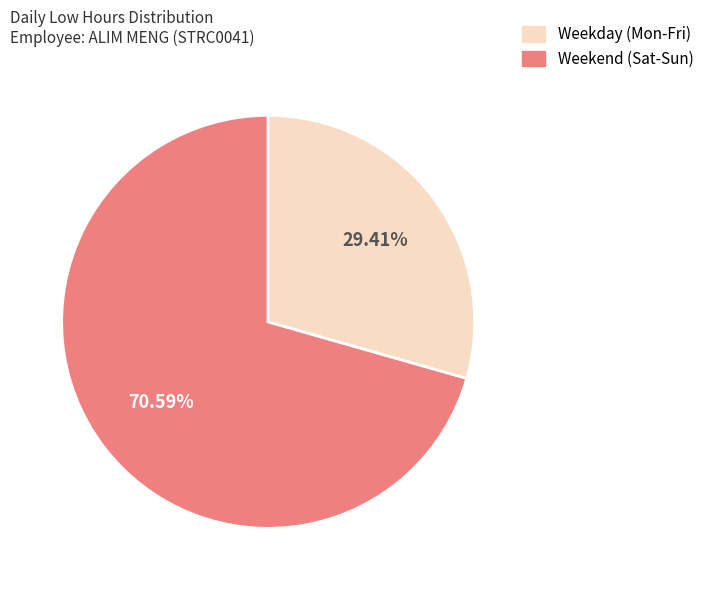

Is there a majority slice in this chart?

Yes